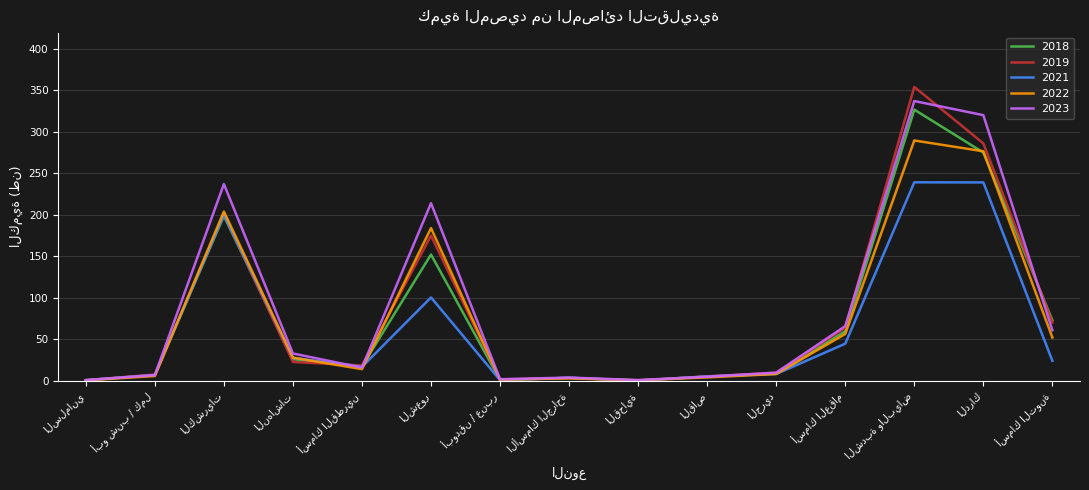

What is the greatest value displayed?

354.0